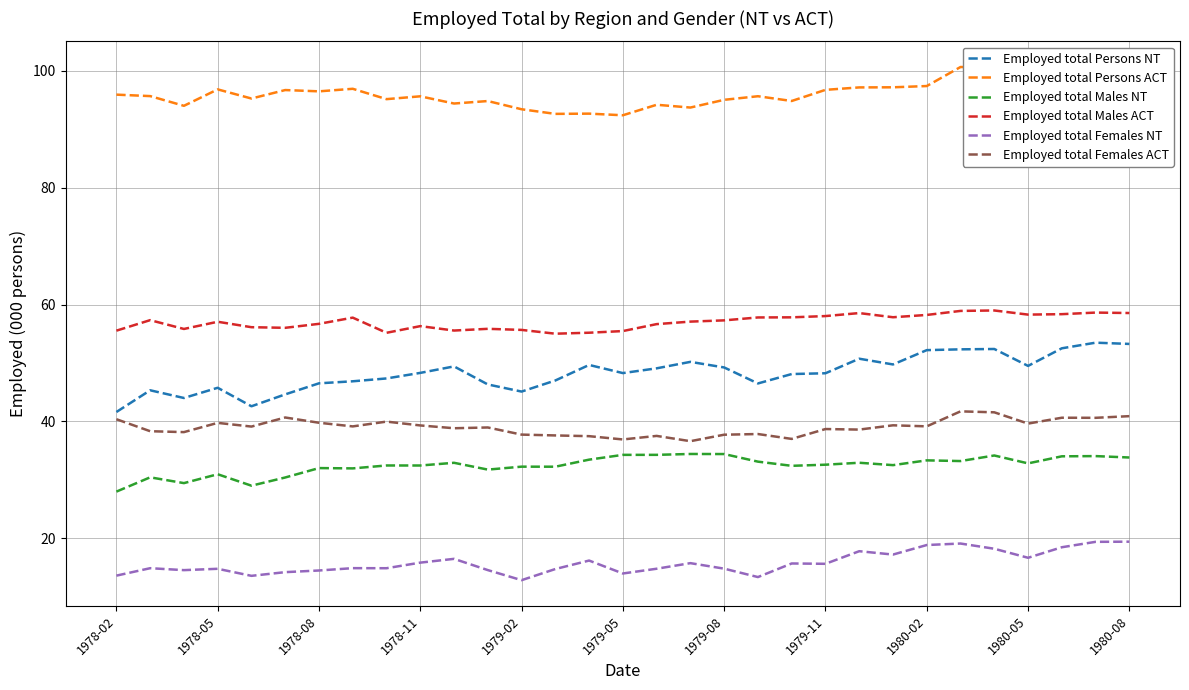

List the series in order of their peak value, lowest first.

Employed total Females NT, Employed total Males NT, Employed total Females ACT, Employed total Persons NT, Employed total Males ACT, Employed total Persons ACT